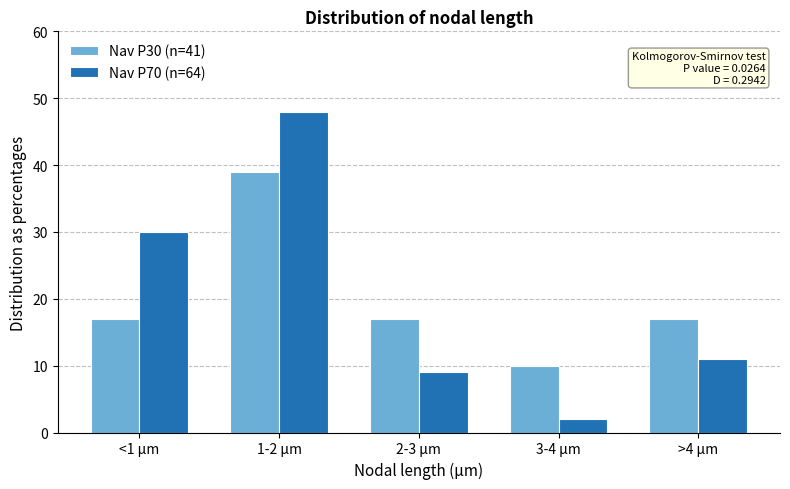

Reading left to right, what are all the values shown in this chart?

Nav P30 (n=41): <1 µm=17	1-2 µm=39	2-3 µm=17	3-4 µm=10	>4 µm=17
Nav P70 (n=64): <1 µm=30	1-2 µm=48	2-3 µm=9	3-4 µm=2	>4 µm=11